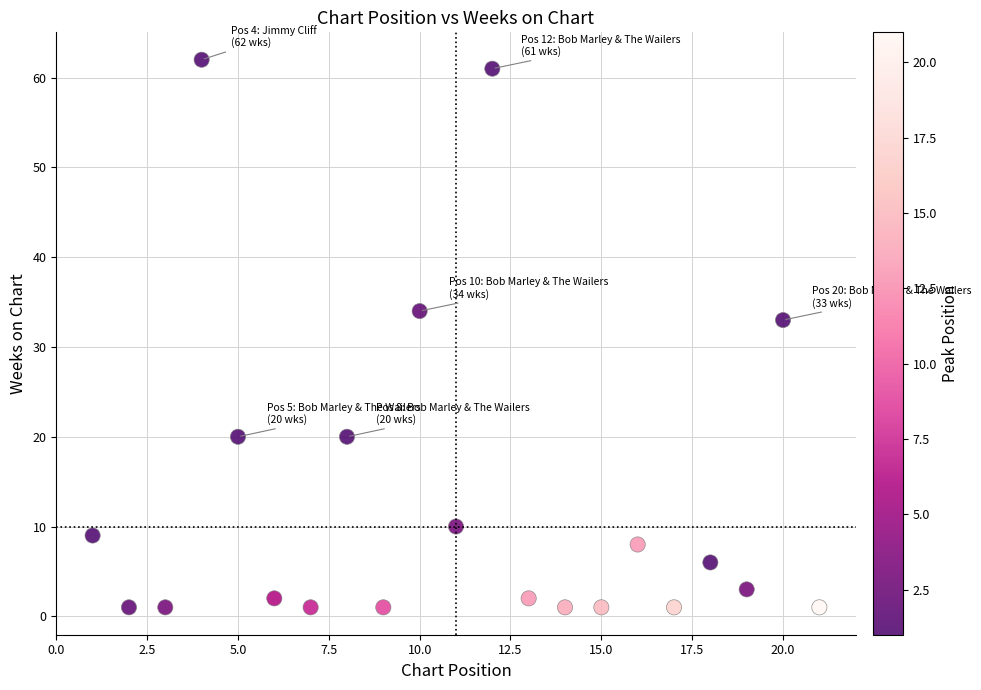

What Y value in the scatter plot is closest to 31?

33